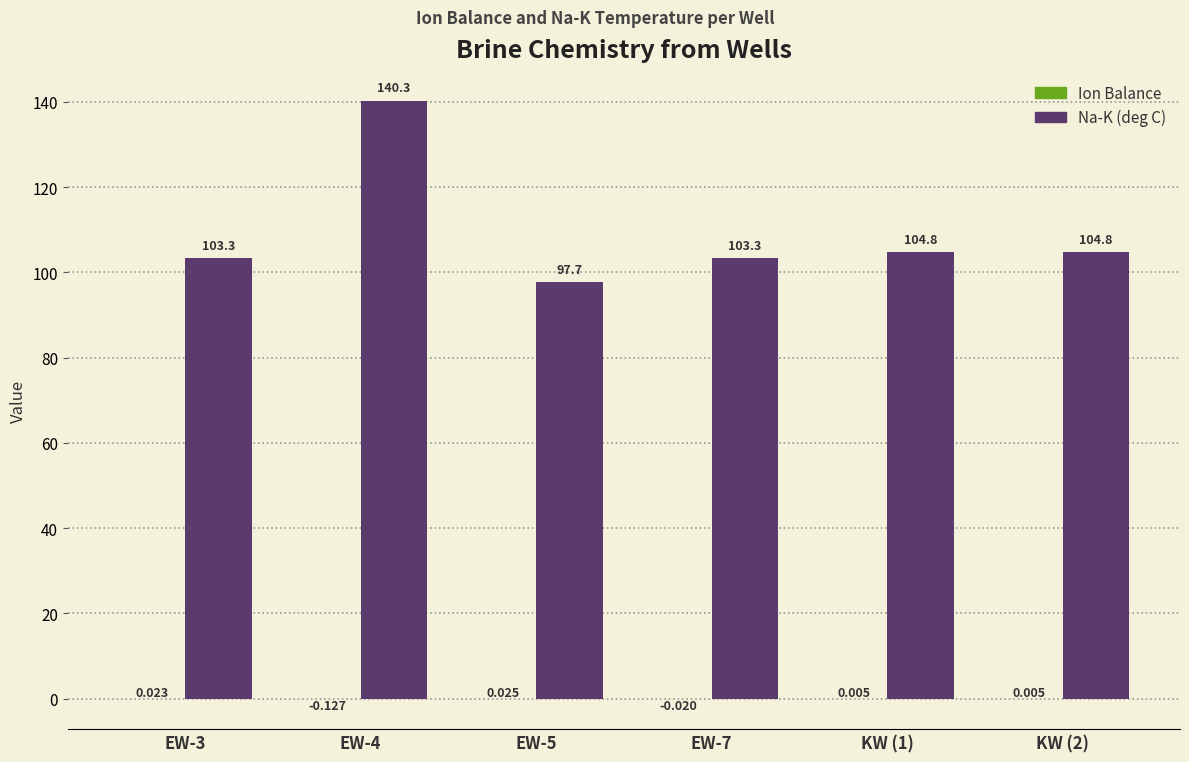

How many categories are shown in the chart?

6